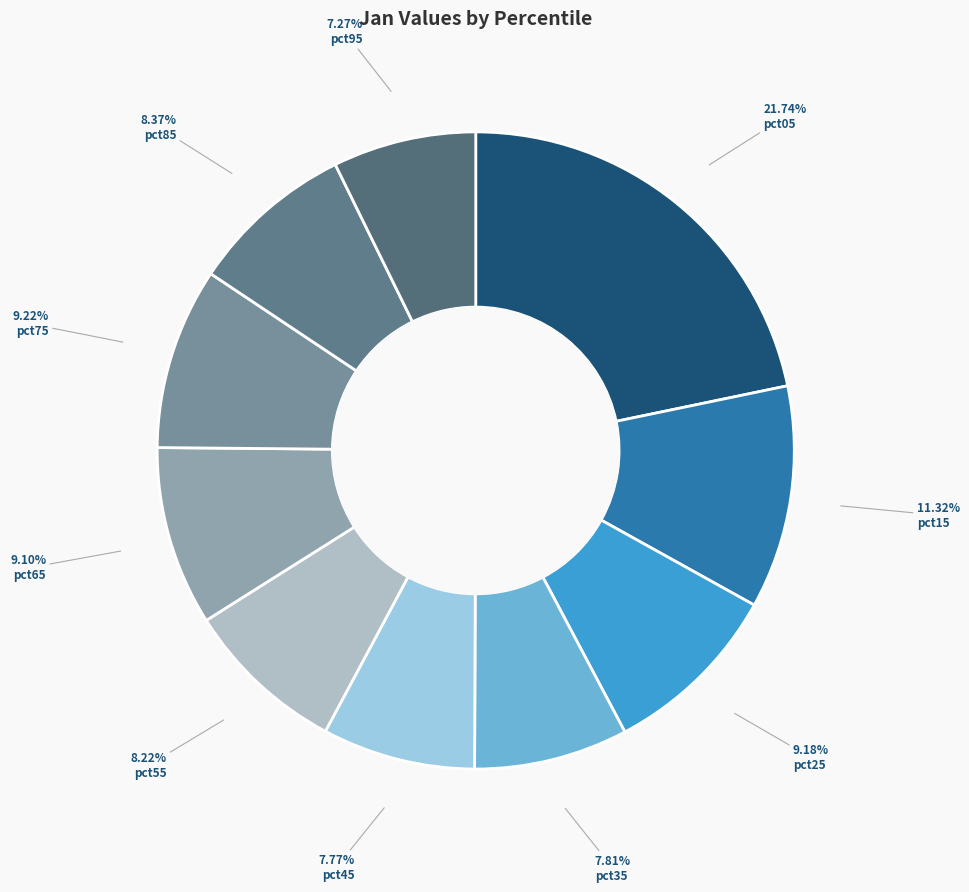

Rank the categories by value from lowest to highest.

pct95, pct45, pct35, pct55, pct85, pct65, pct25, pct75, pct15, pct05